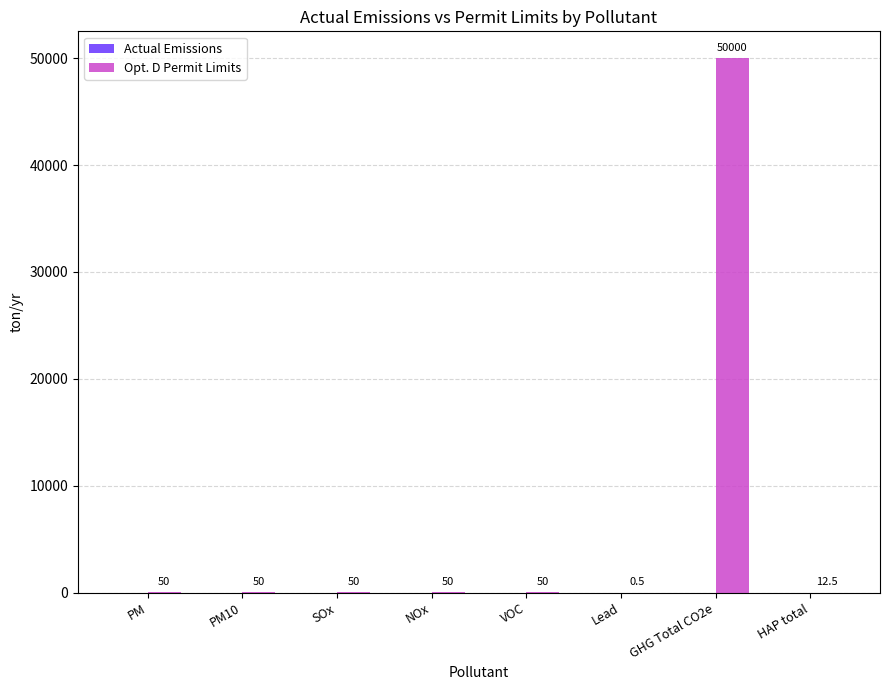

The value at VOC is 50.0. True or false?

True